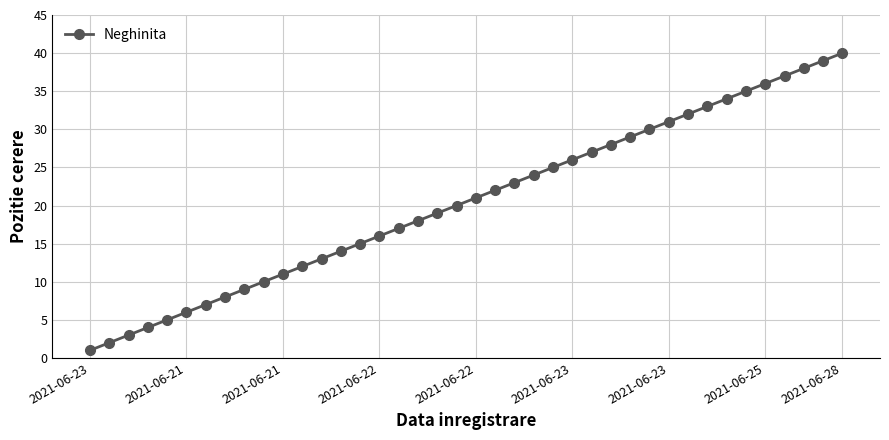

What is the difference between the maximum and minimum values?

39